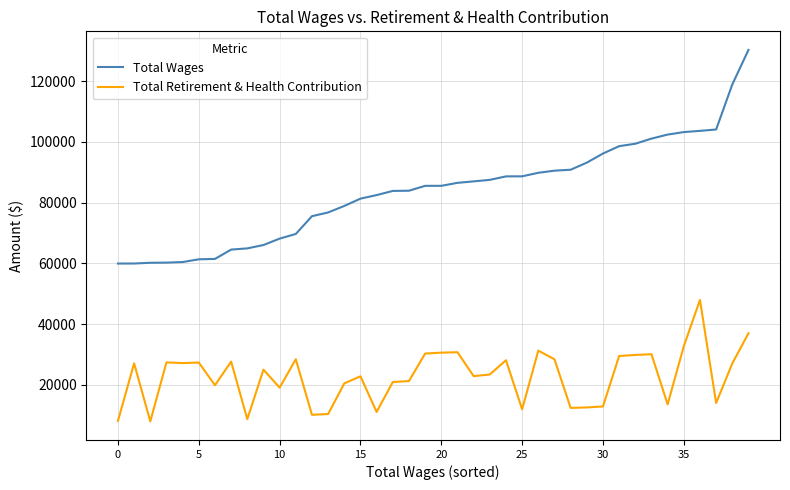

True or false: Total Wages and Total Retirement & Health Contribution intersect in this chart.

False